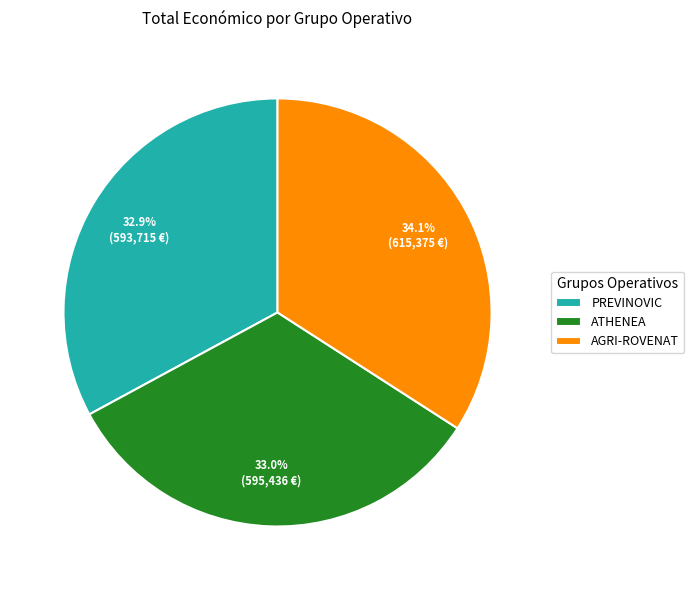

What percentage is the ATHENEA slice, to the nearest percent?

33%